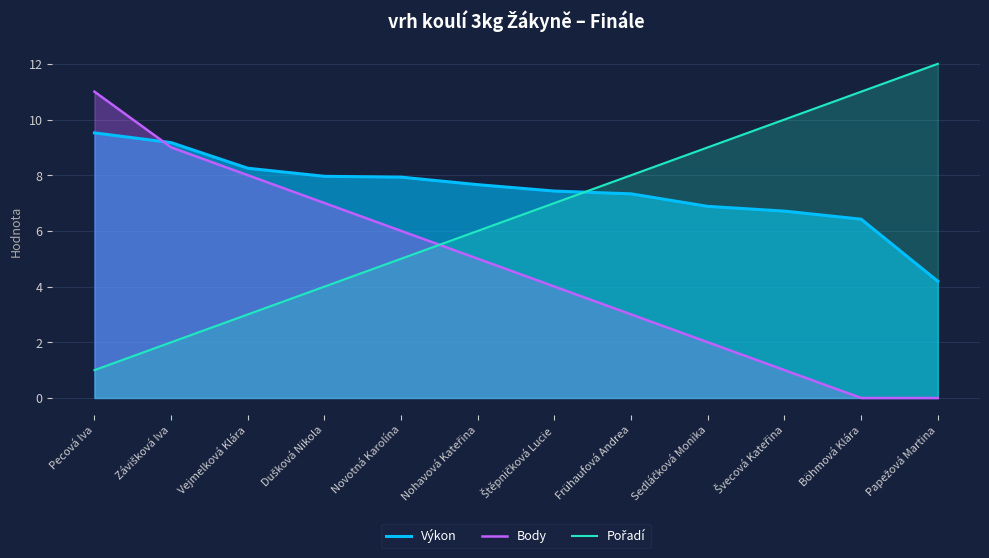

Which series ends up on top after the final intersection of Výkon and Pořadí?

Pořadí